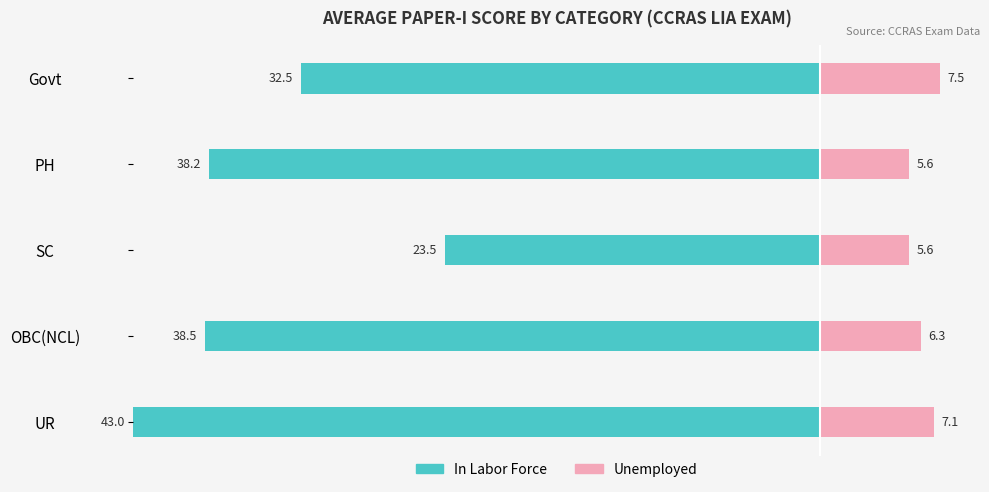

Which series has the largest total across all categories?

In Labor Force